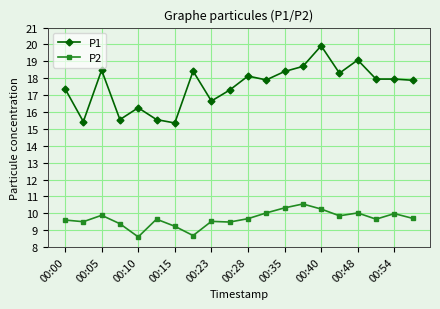

Which series has the largest range (max minus min)?

P1